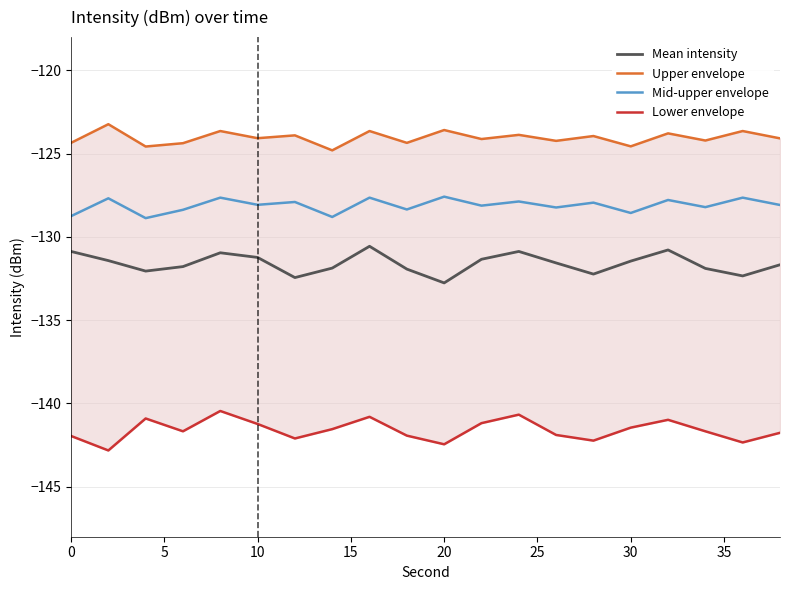

Is it true that Mid-upper envelope equals -44.4 at 10?

False